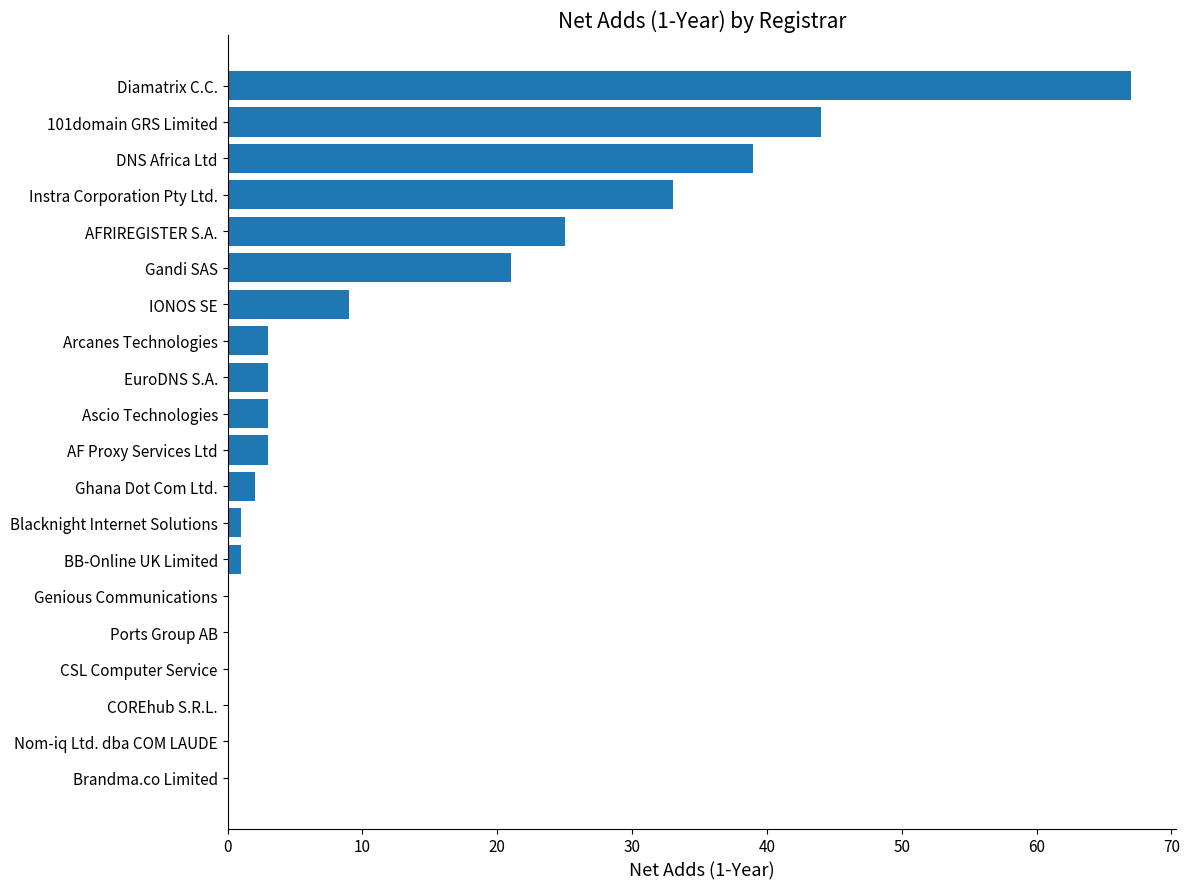

The value at Brandma.co Limited is 0. True or false?

True